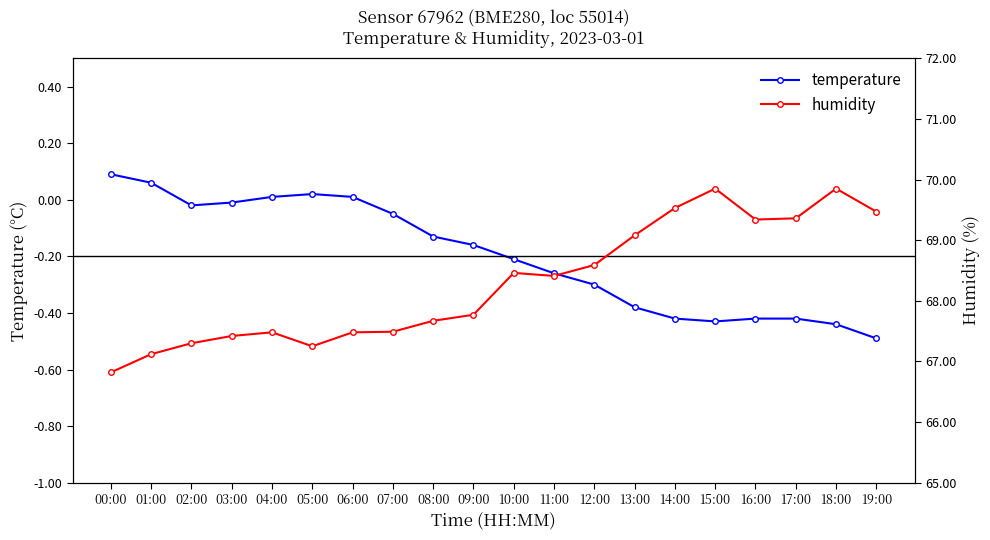

Reading left to right, what are all the values shown in this chart?

temperature: 00:00=0.1	01:00=0.1	02:00=-0.0	03:00=-0.0	04:00=0.0	05:00=0.0	06:00=0.0	07:00=-0.1	08:00=-0.1	09:00=-0.2	10:00=-0.2	11:00=-0.3	12:00=-0.3	13:00=-0.4	14:00=-0.4	15:00=-0.4	16:00=-0.4	17:00=-0.4	18:00=-0.4	19:00=-0.5
humidity: 00:00=66.8	01:00=67.1	02:00=67.3	03:00=67.4	04:00=67.5	05:00=67.2	06:00=67.5	07:00=67.5	08:00=67.7	09:00=67.8	10:00=68.5	11:00=68.4	12:00=68.6	13:00=69.1	14:00=69.5	15:00=69.8	16:00=69.3	17:00=69.4	18:00=69.8	19:00=69.5